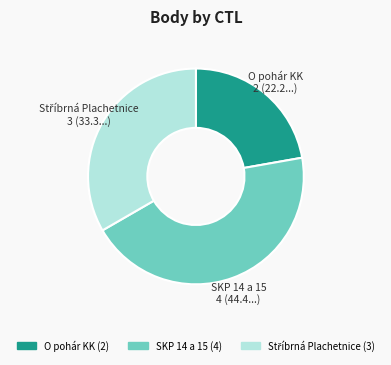

What is the ratio of the value at O pohár KK to the value at SKP 14 a 15?

0.5